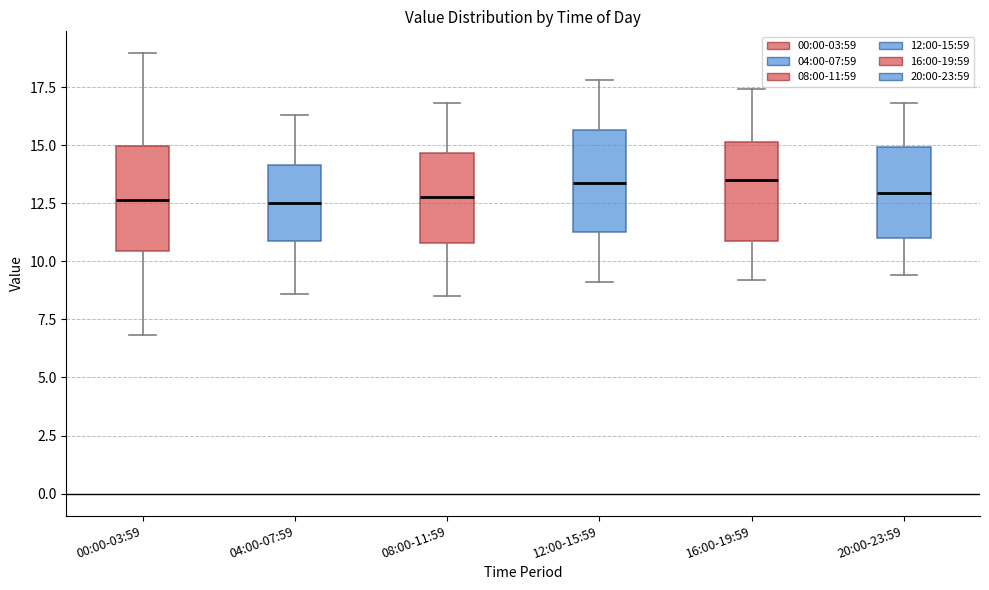

Where does the lower whisker of the box for 20:00-23:59 end on the y-axis? The values are not printed on the chart, so give them approximately, as read against the axis.

9.5